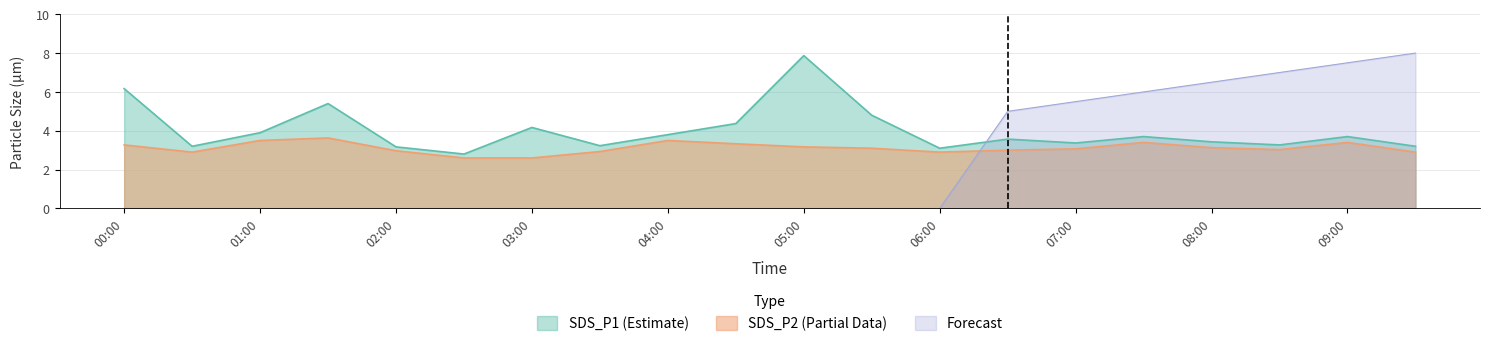

Where do Forecast and SDS_P2 first cross each other?

06:00 and 06:30